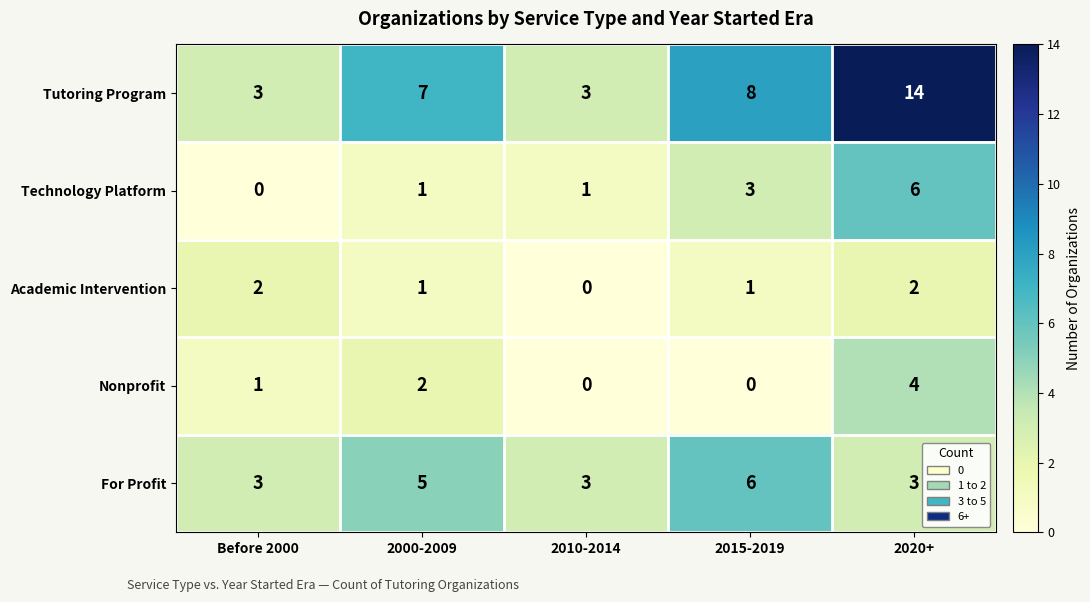

Which series has the largest range (max minus min)?

Tutoring Program